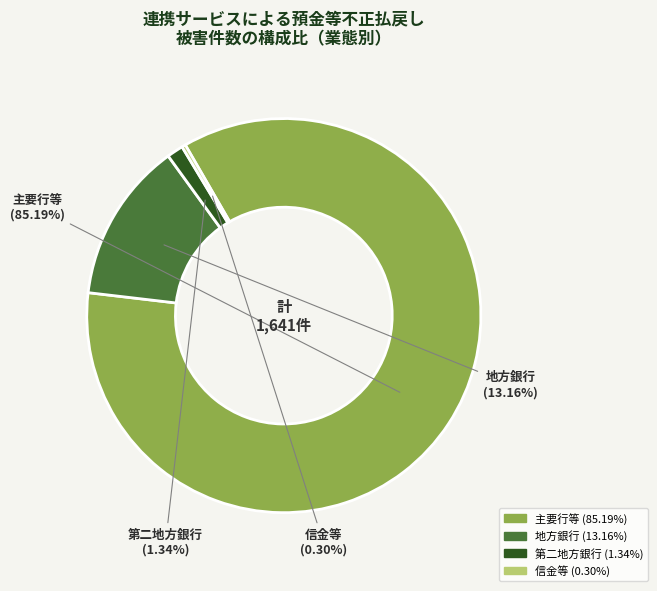

To the nearest percent, what percentage of the pie is 第二地方銀行?

1%